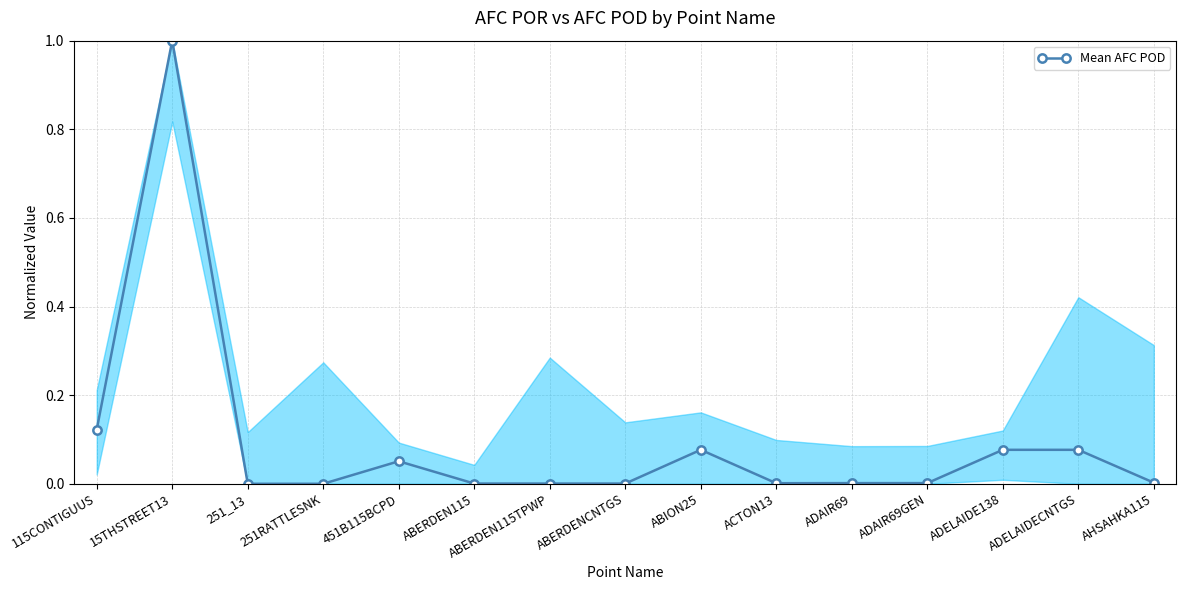

What is the sum of the values at 251_13 and 15THSTREET13?

1.0